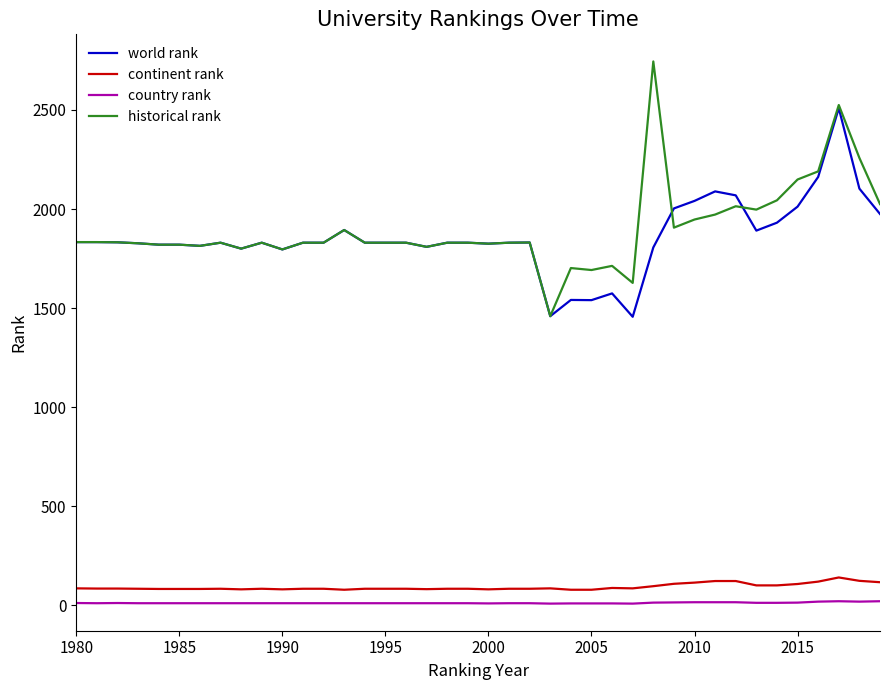

True or false: world rank and continent rank intersect in this chart.

False